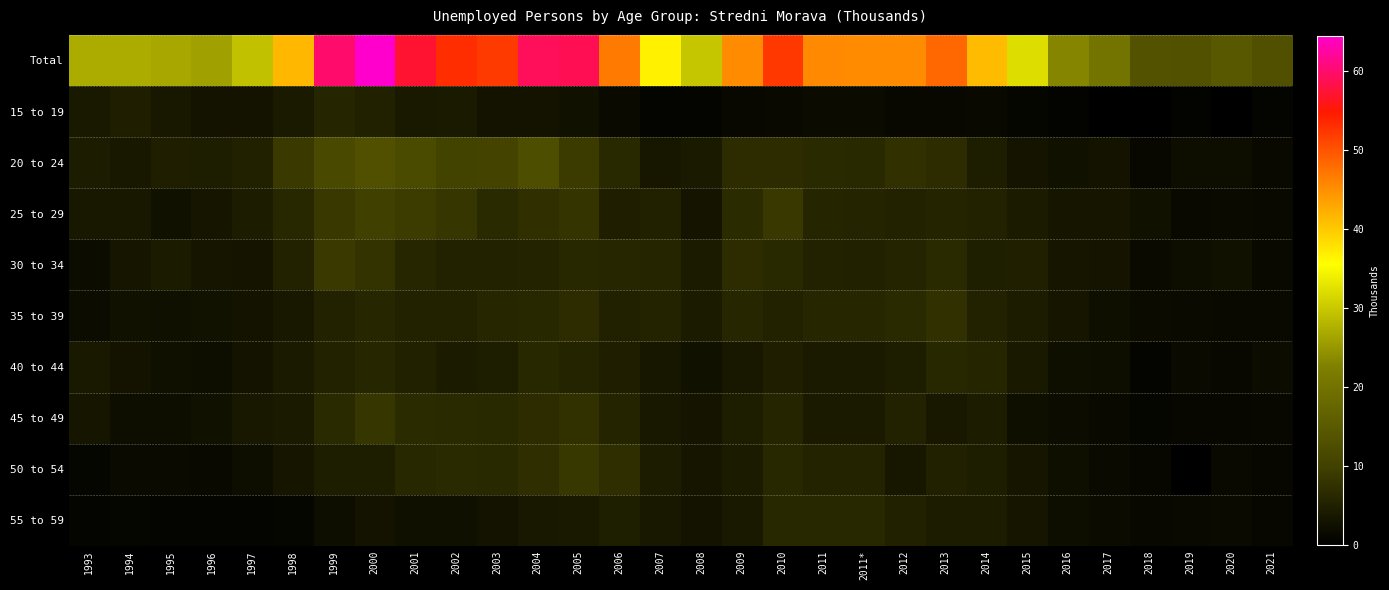

At which category is the sum across all series the highest?

2000